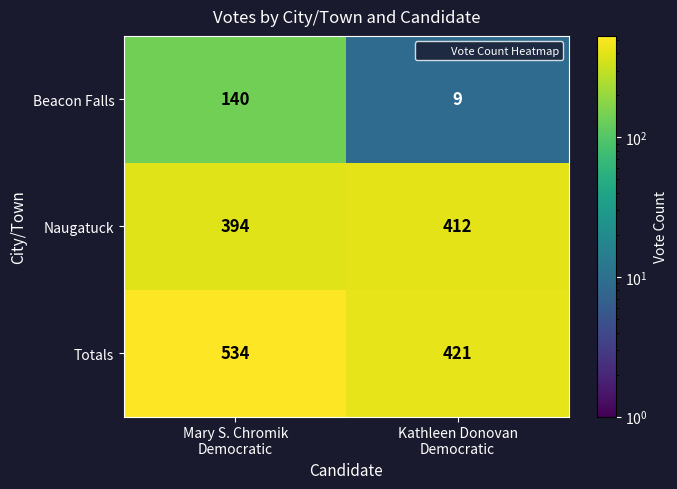

Between Mary S. Chromik
Democratic and Kathleen Donovan
Democratic, which series saw the biggest shift?

Beacon Falls